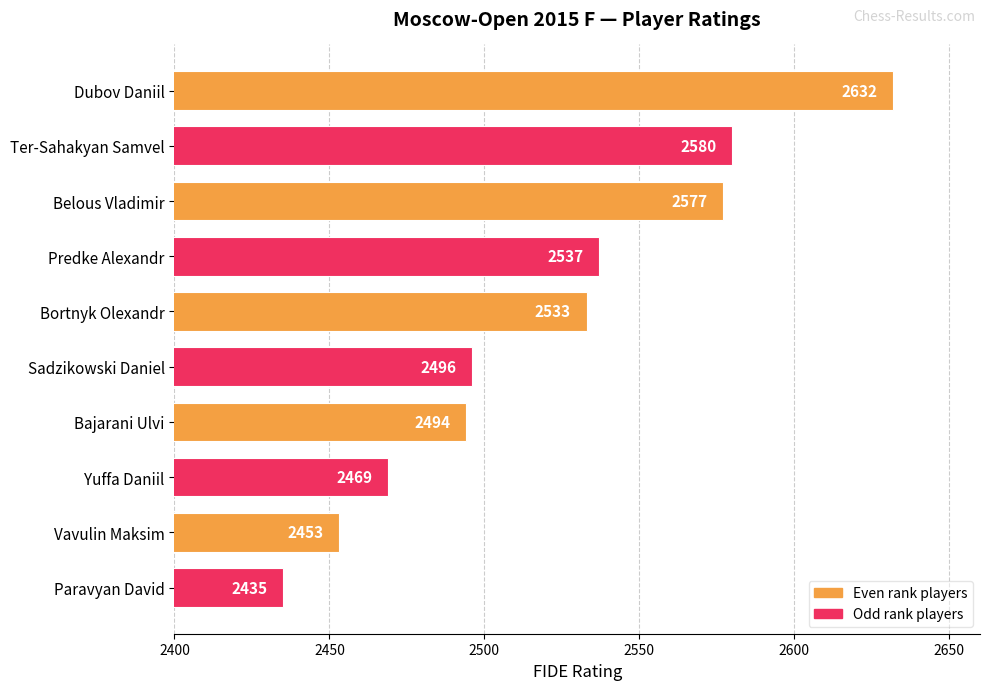

Is it true that the value at Belous Vladimir is 1273?

False